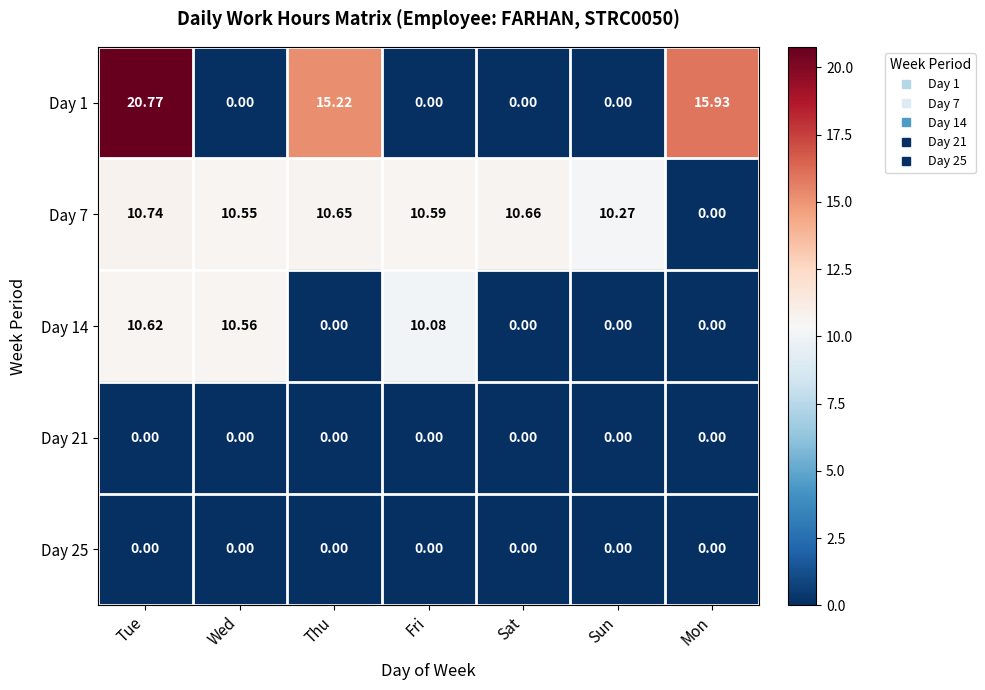

How many data points does each series have?

7